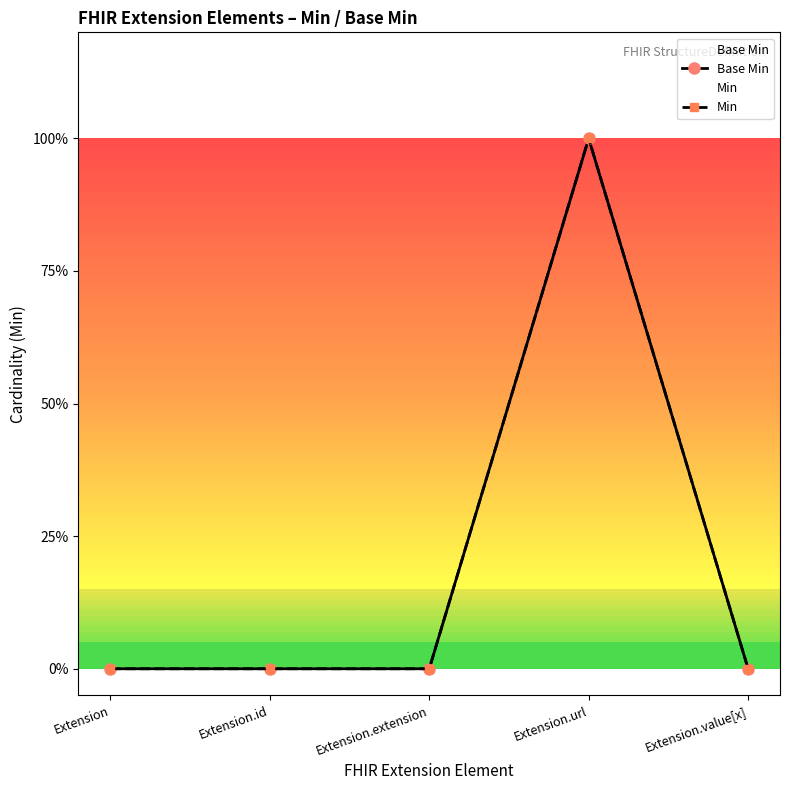

The Min series shows 1 at Extension.url. True or false?

True